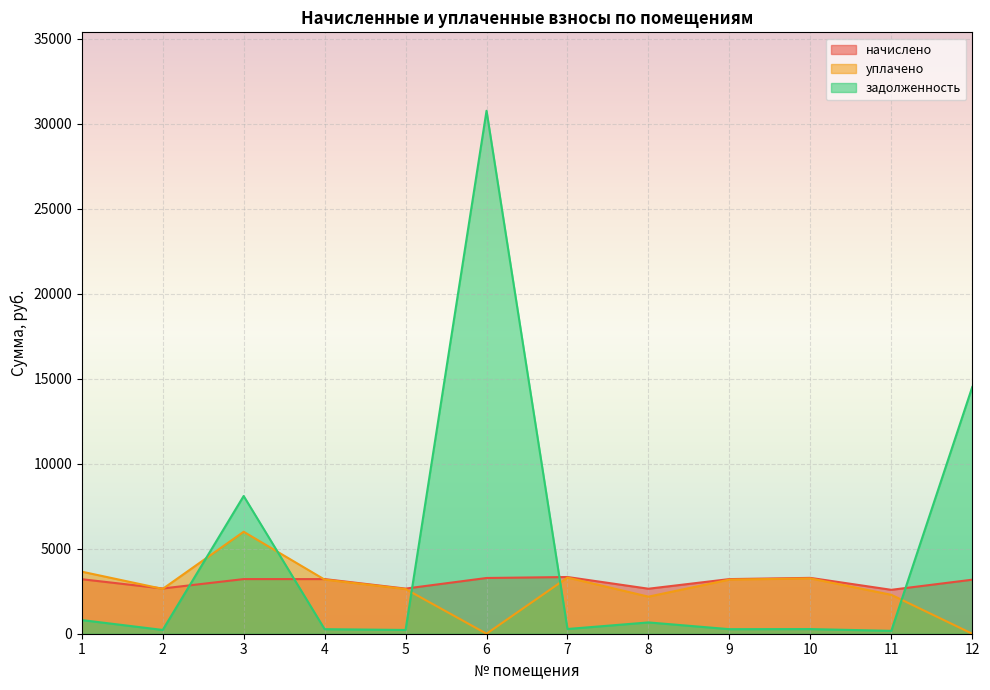

At which category is the sum across all series the highest?

6